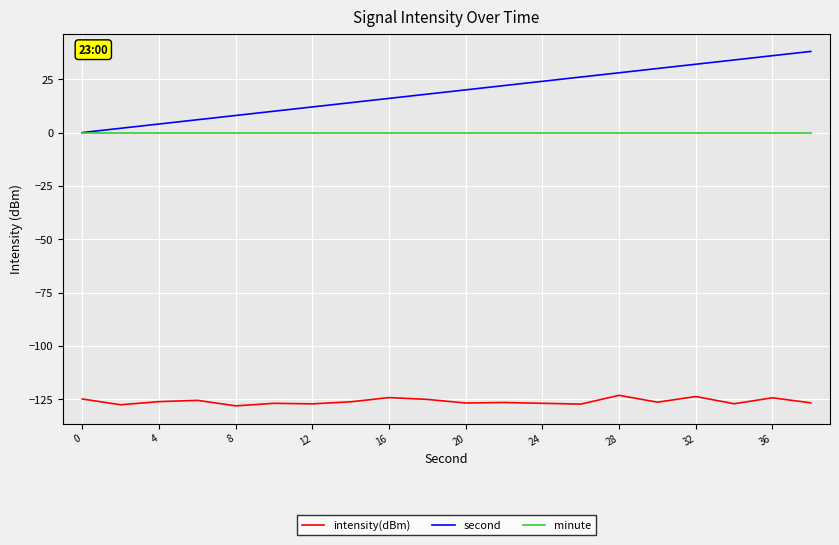

True or false: second and intensity(dBm) cross at least once.

False